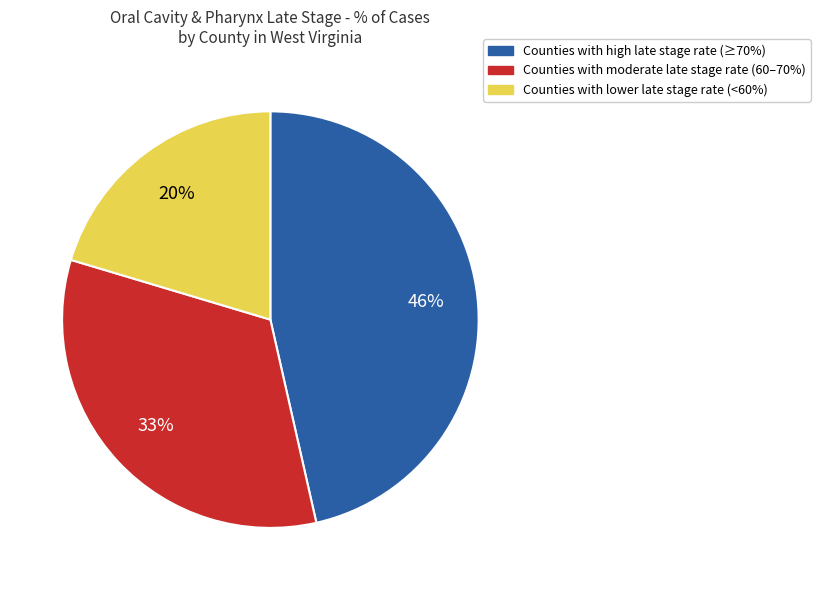

To the nearest percent, what is the difference between the largest and smallest slice percentages?

26%